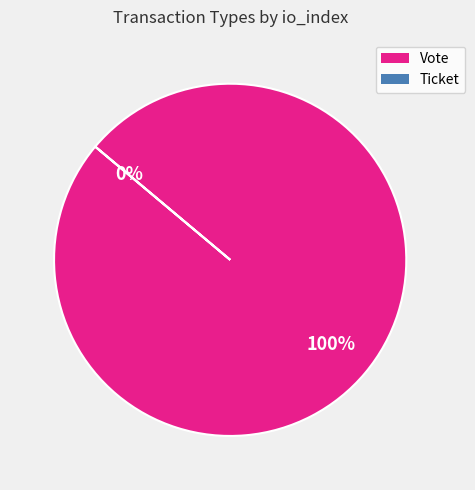

Rank the categories by value from lowest to highest.

Ticket, Vote